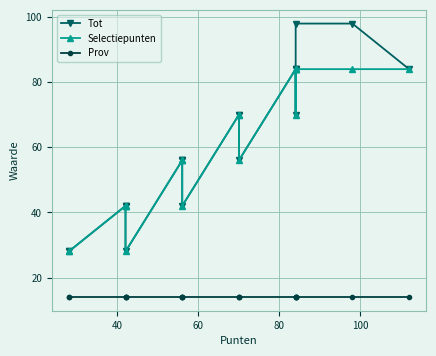

The value of Selectiepunten at 60 is 42. True or false?

True